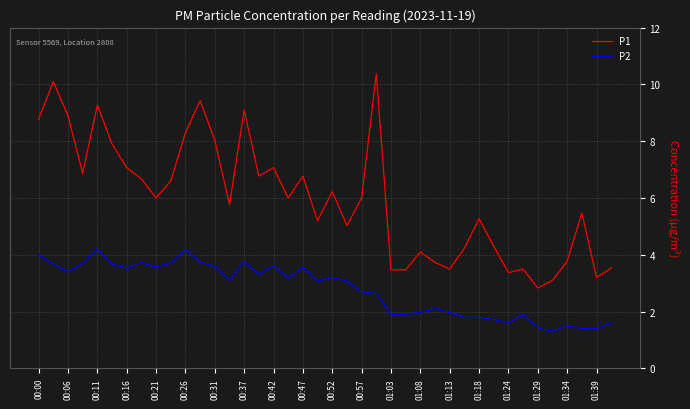

How many lines are shown in the chart?

2